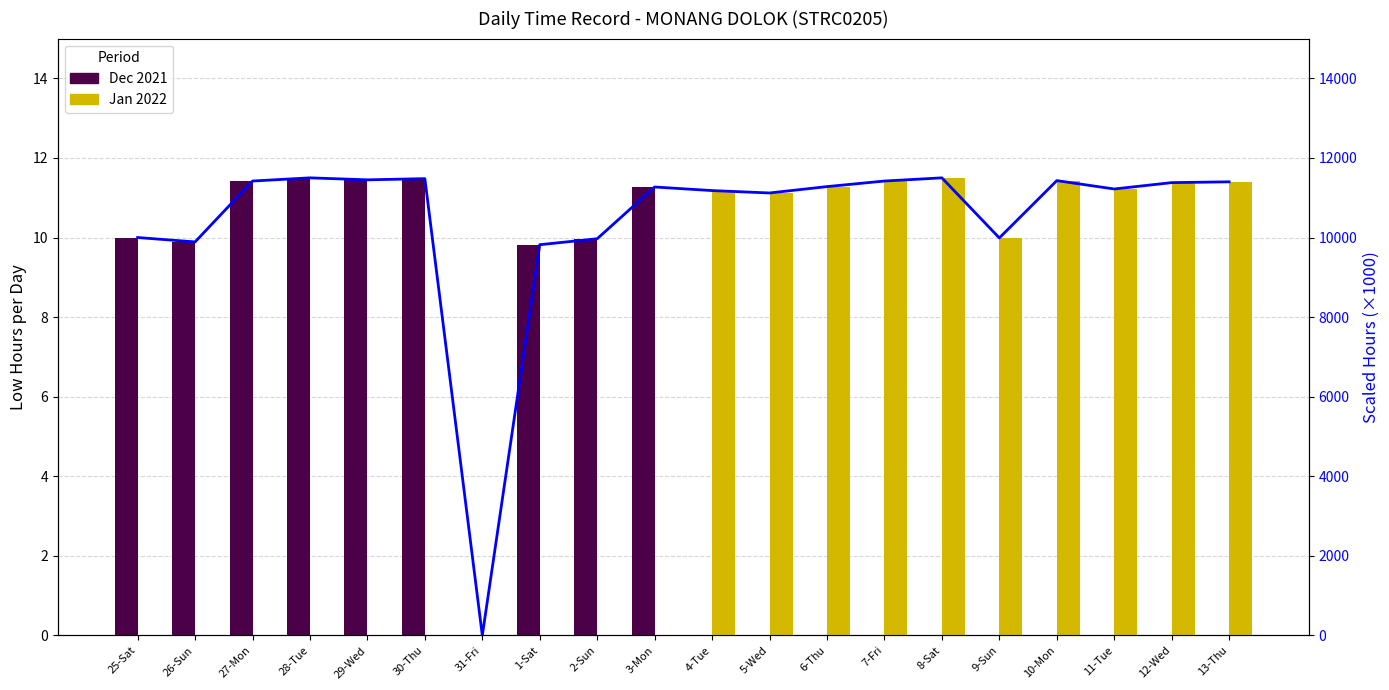

At how many categories does at least one series exceed 10613?

14